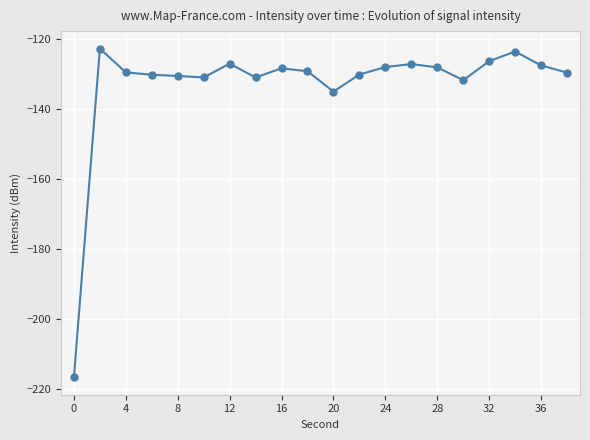

What is the maximum value shown in the chart?

-122.8